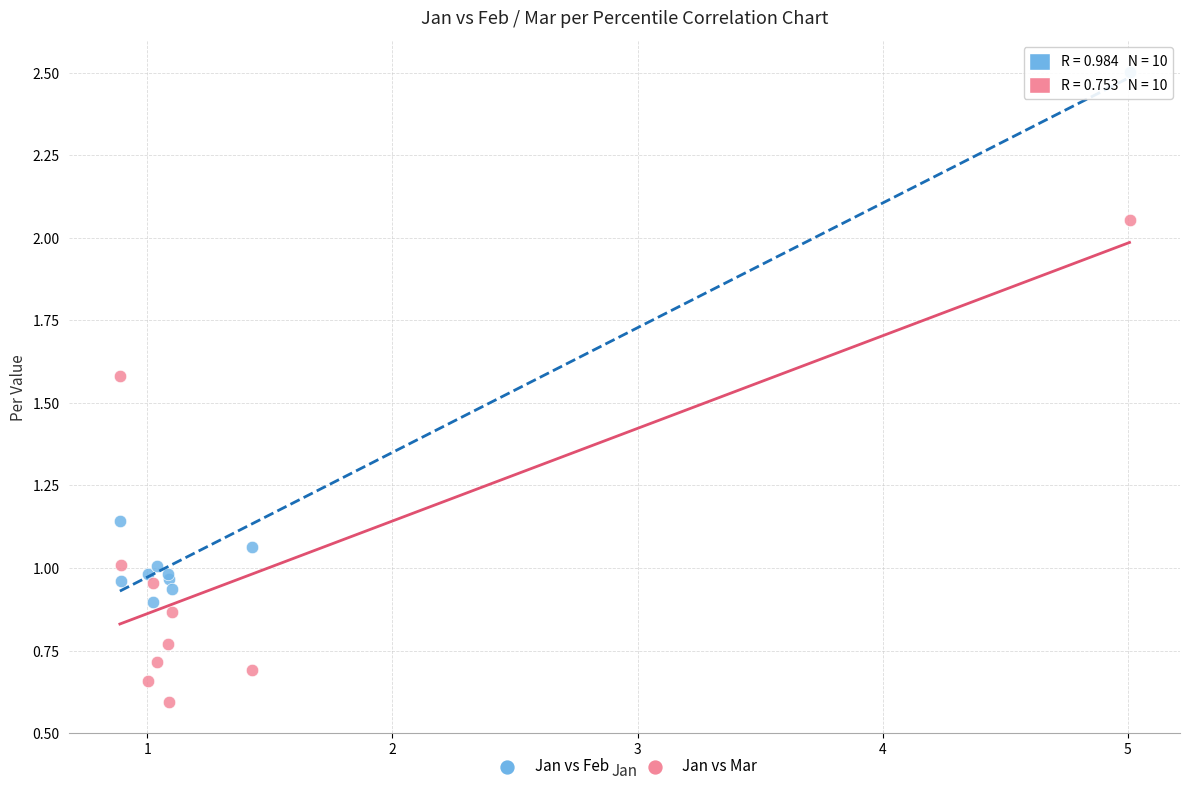

Which series has the widest spread of Y values?

Jan vs Feb